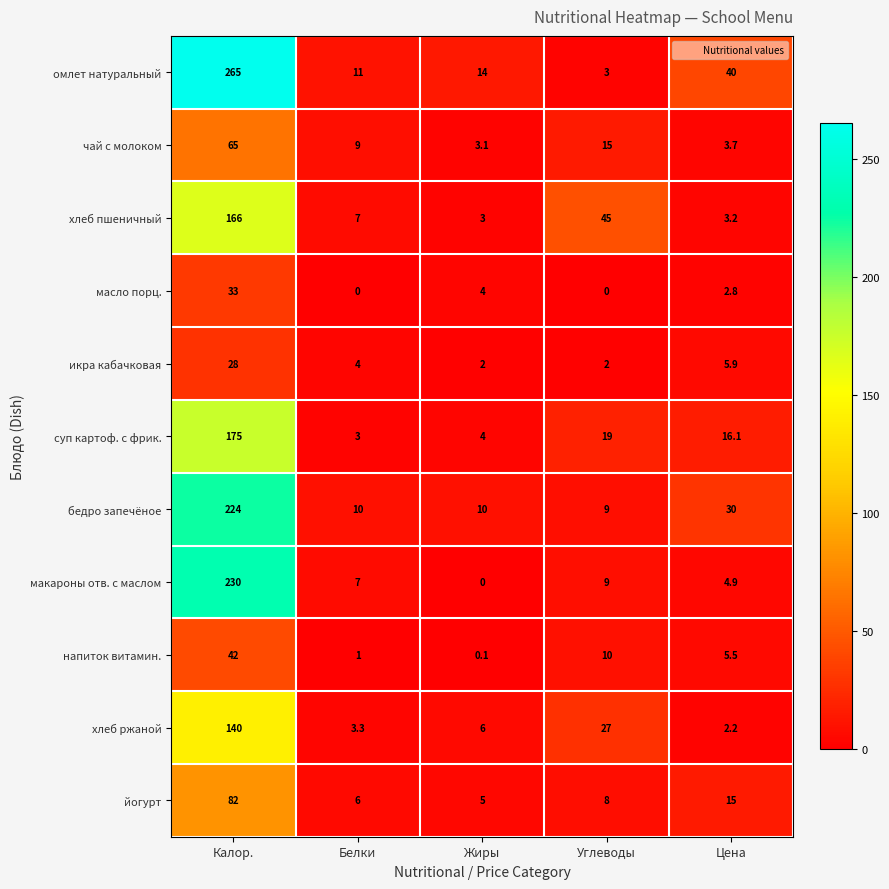

The омлет натуральный series shows 265.0 at Калор.. True or false?

True